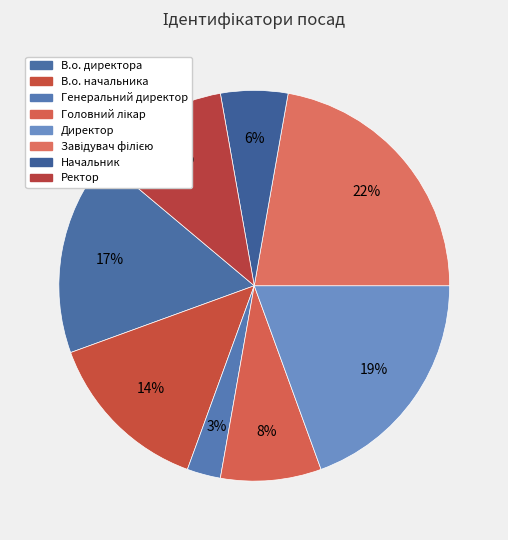

Which slice is the largest?

Завідувач філією